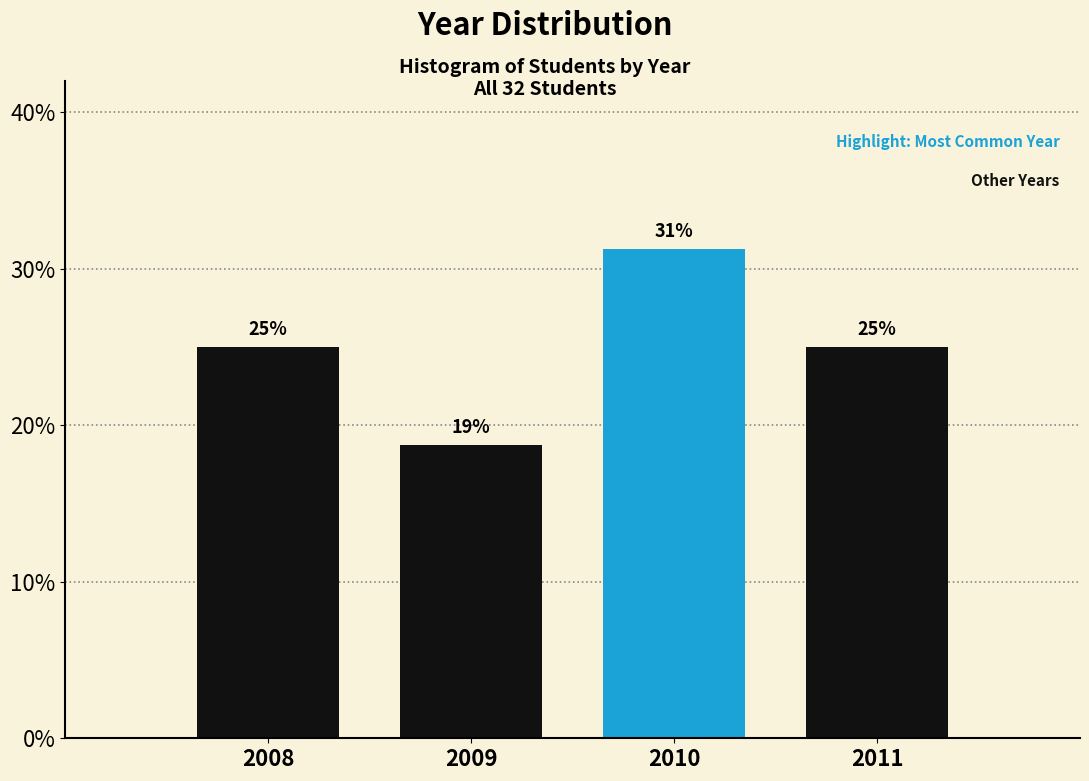

What is the approximate value at 2009?

18.8